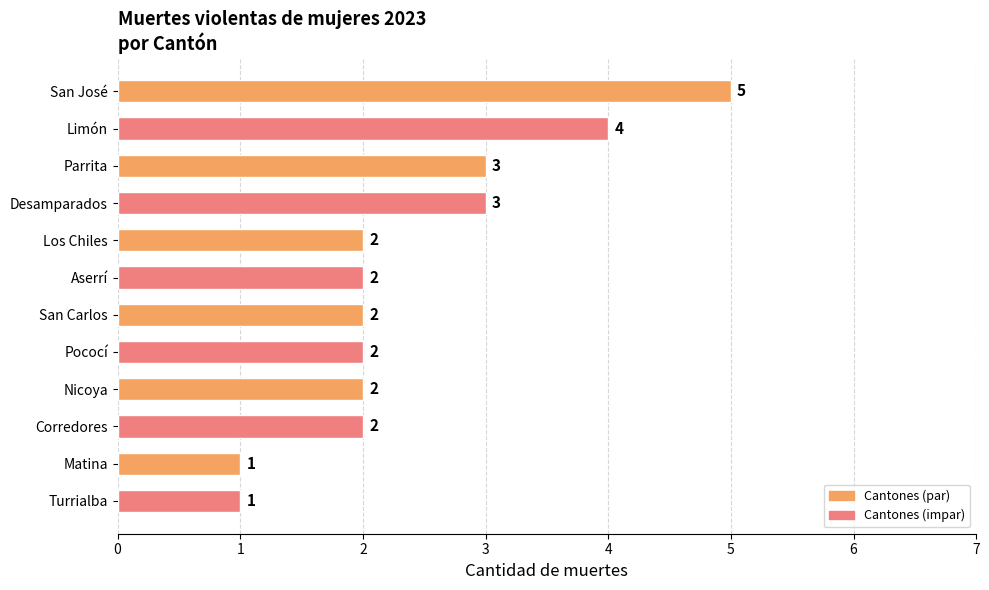

Which category has the highest value across all series?

San José